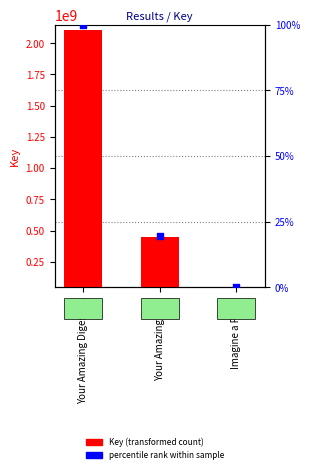

Is the value of percentile rank within sample at Your Amazing Digestion greater than the value of Key (transformed count) at Your Amazing Skin?

No